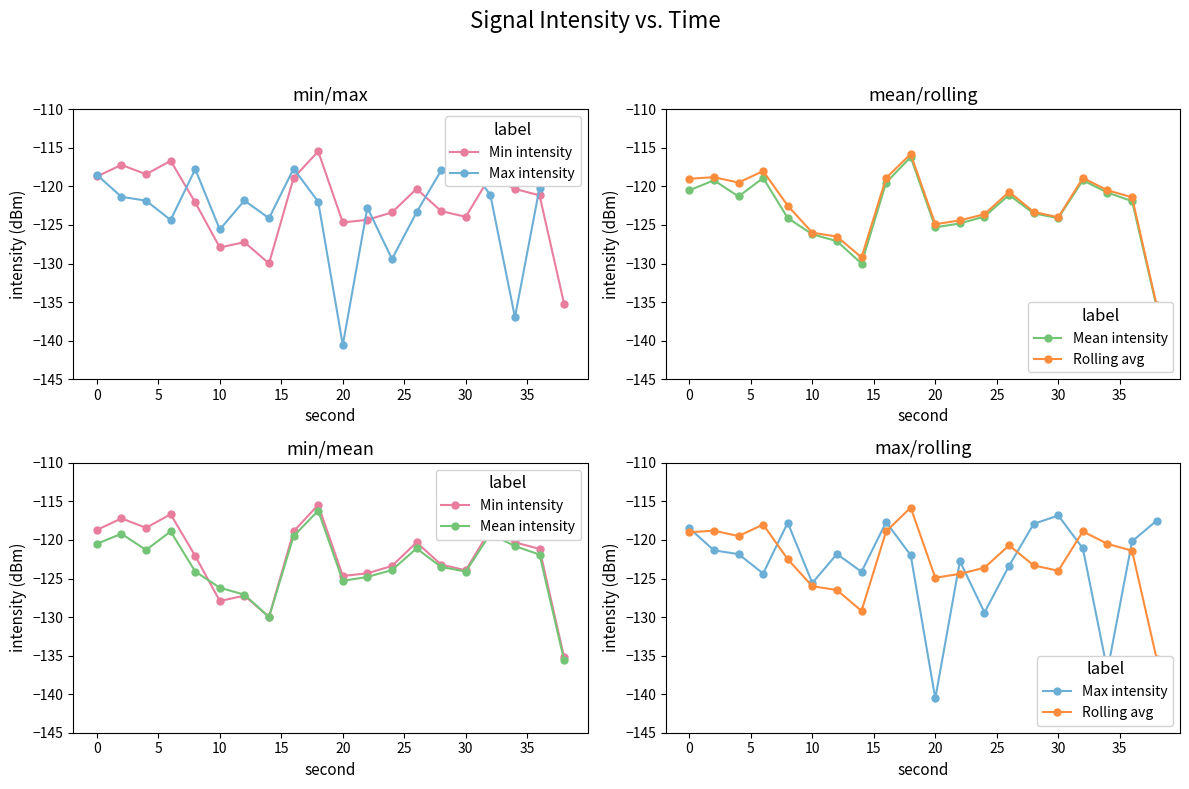

List the series in order of their peak value, highest first.

Min intensity, Rolling avg, Mean intensity, Max intensity